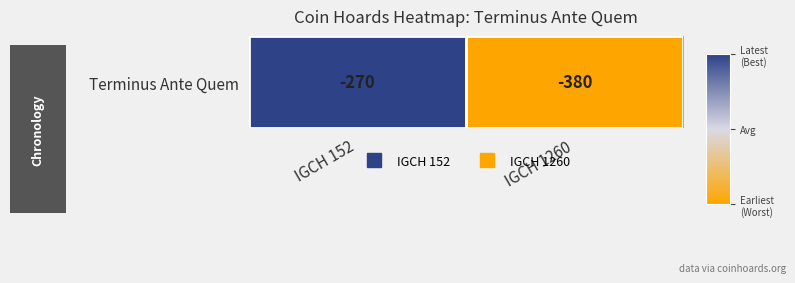

At which category does the chart reach its minimum across all series?

IGCH 1260